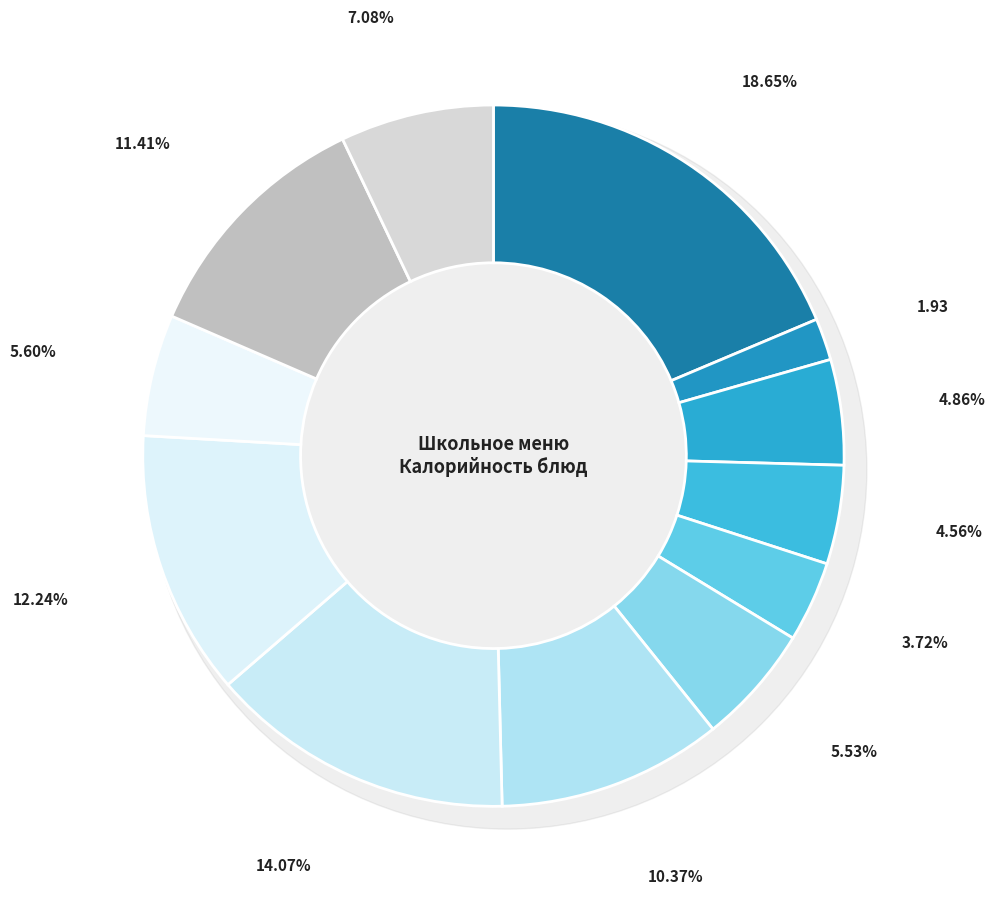

To the nearest percent, what is the average slice percentage?

8%